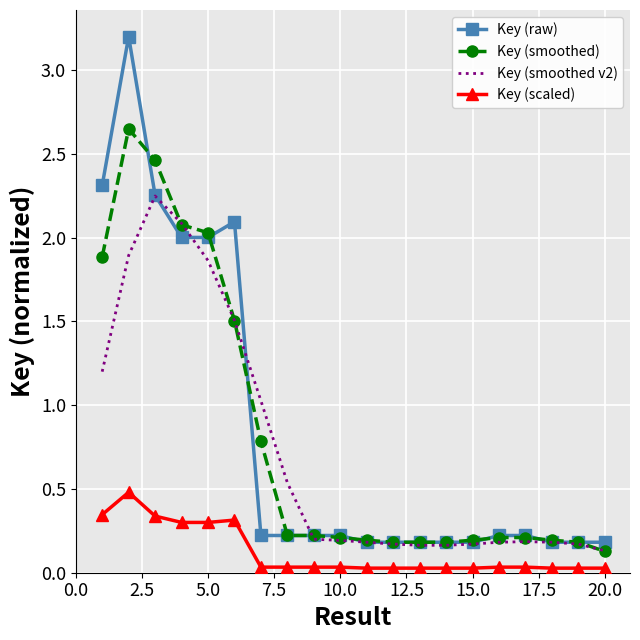

What is the greatest value displayed?

3.2